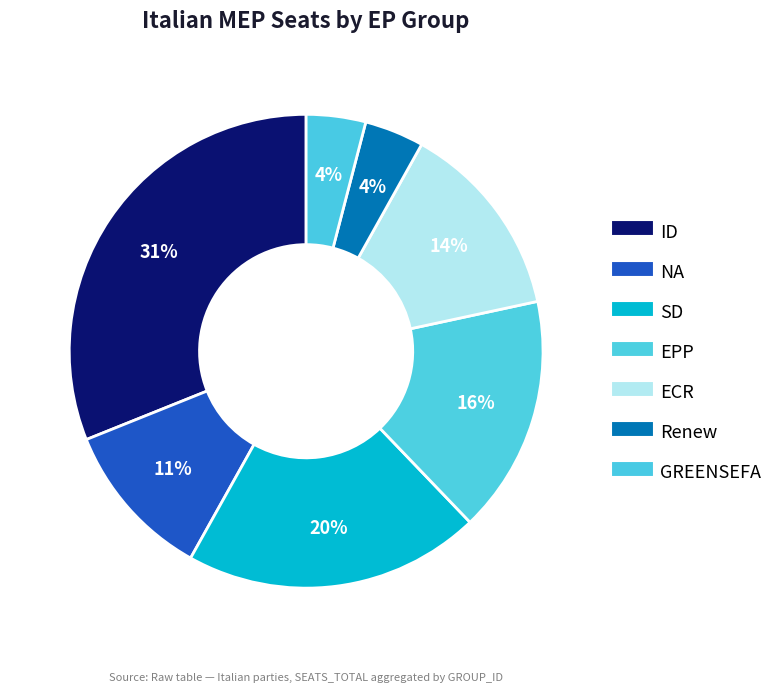

Is it true that ECR is 28% of the pie?

False